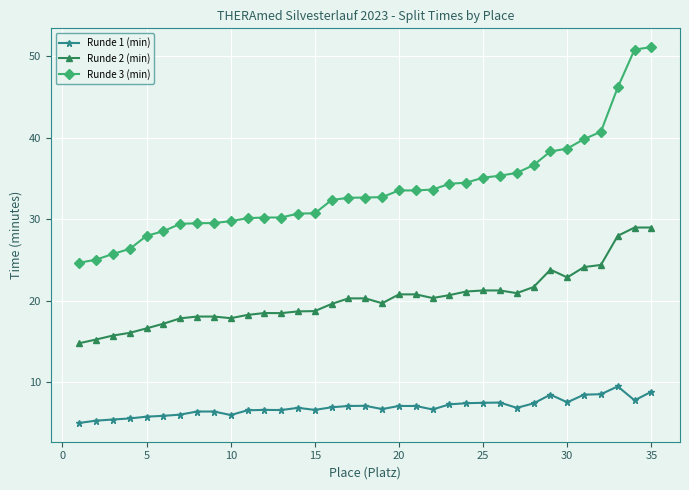

What is the value of the Runde 2 (min) point at the 14th from the left?

18.7